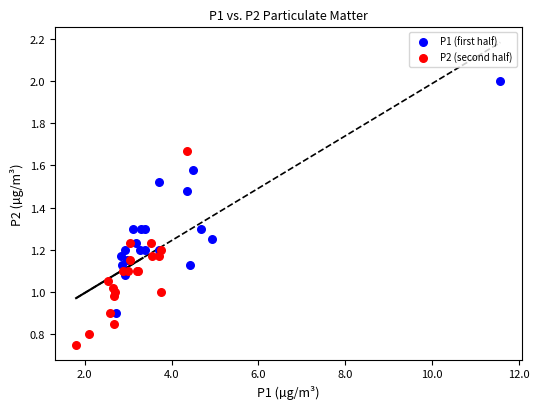

Which series reaches the maximum Y coordinate?

P1 (first half)